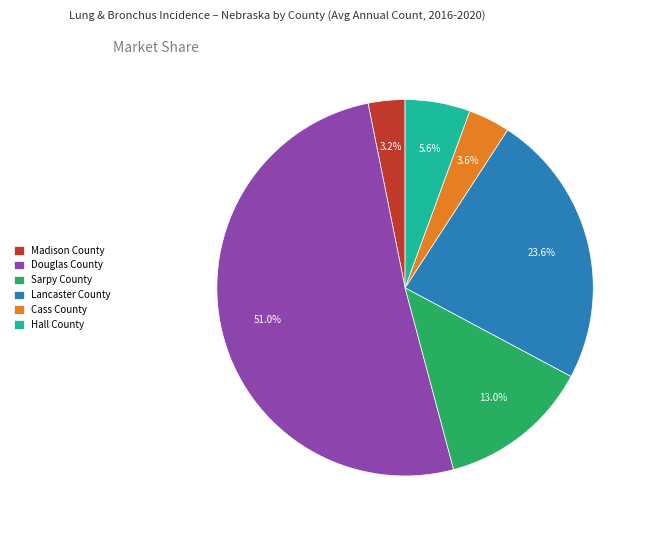

What is the ratio of the value at Lancaster County to the value at Hall County?

4.2